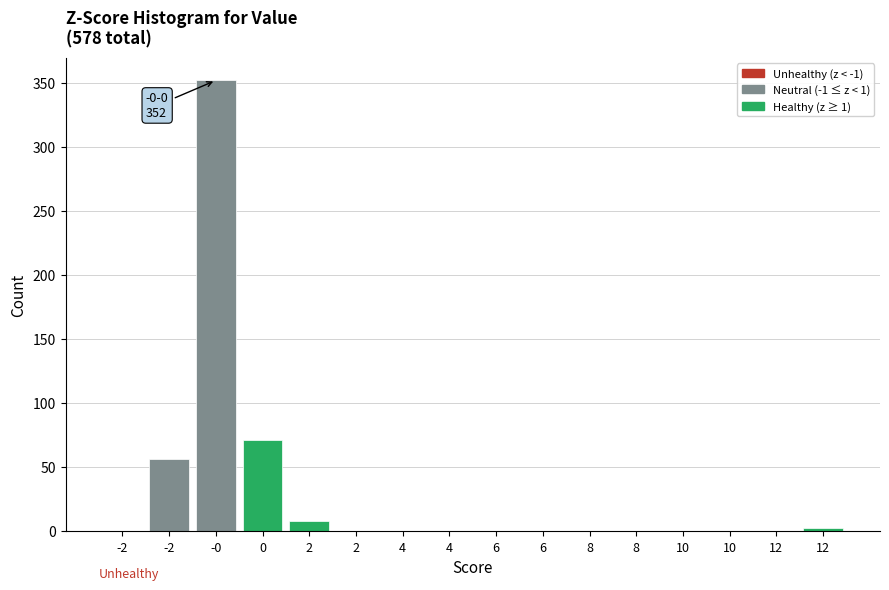

Are the bars horizontal?

No